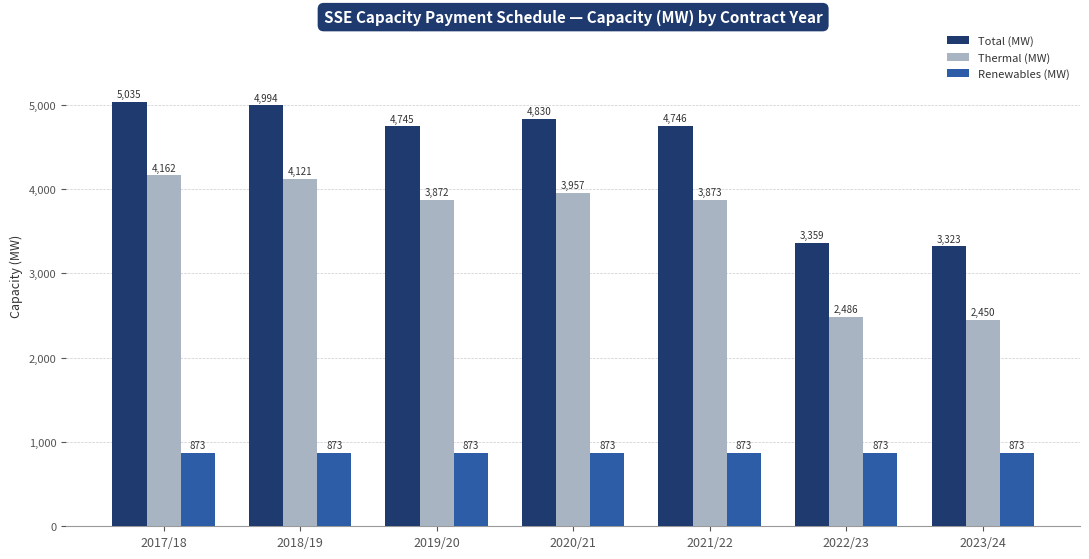

True or false: Total (MW) has a value of 4994.0 at 2018/19.

True